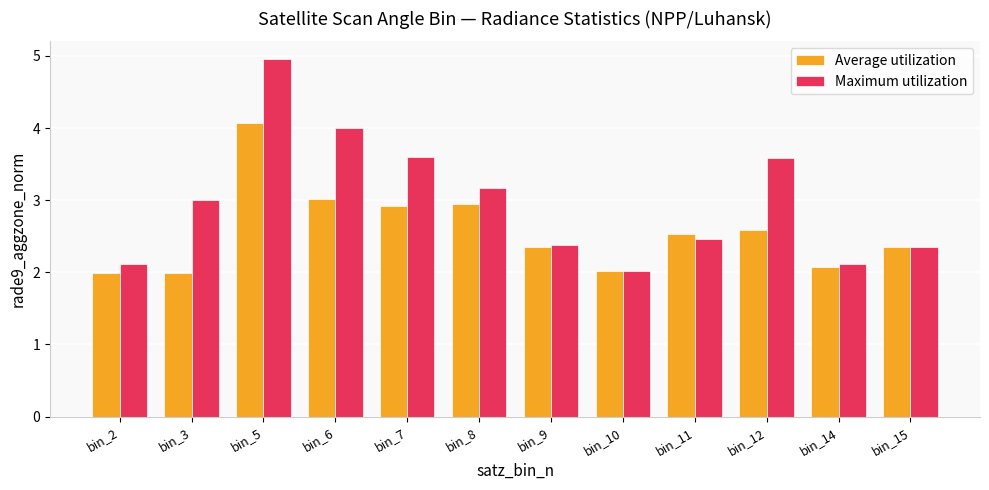

Which series has the largest total across all categories?

Maximum utilization